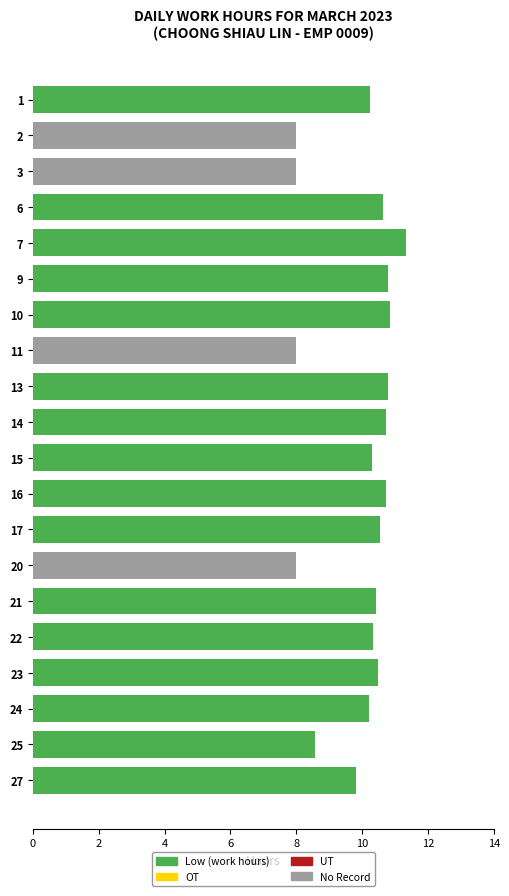

What is the total value across all series at 20?

8.0